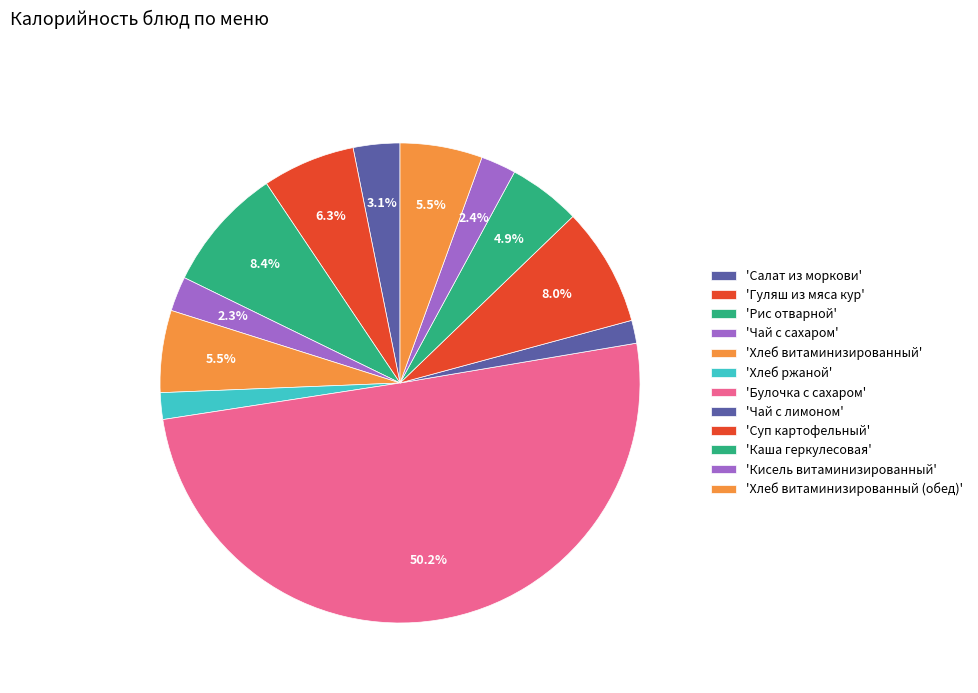

To the nearest percent, what is the difference between the largest and smallest slice percentages?

49%